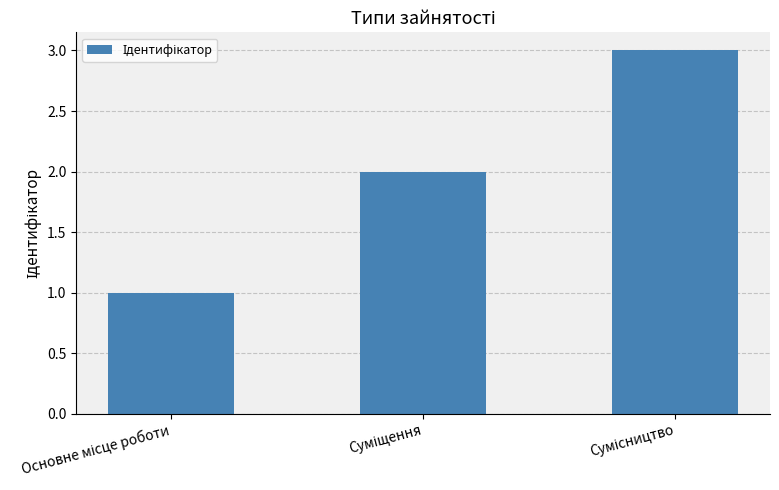

What is the sum of all values?

6